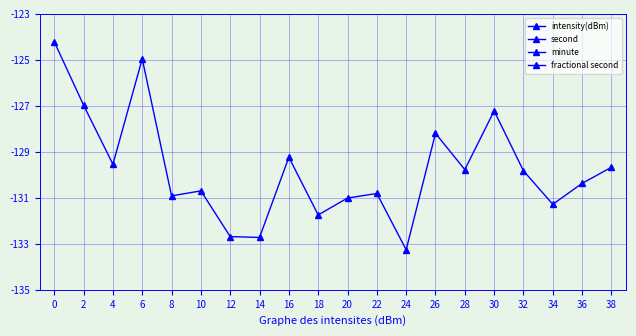

True or false: intensity(dBm) and fractional second cross at least once.

False